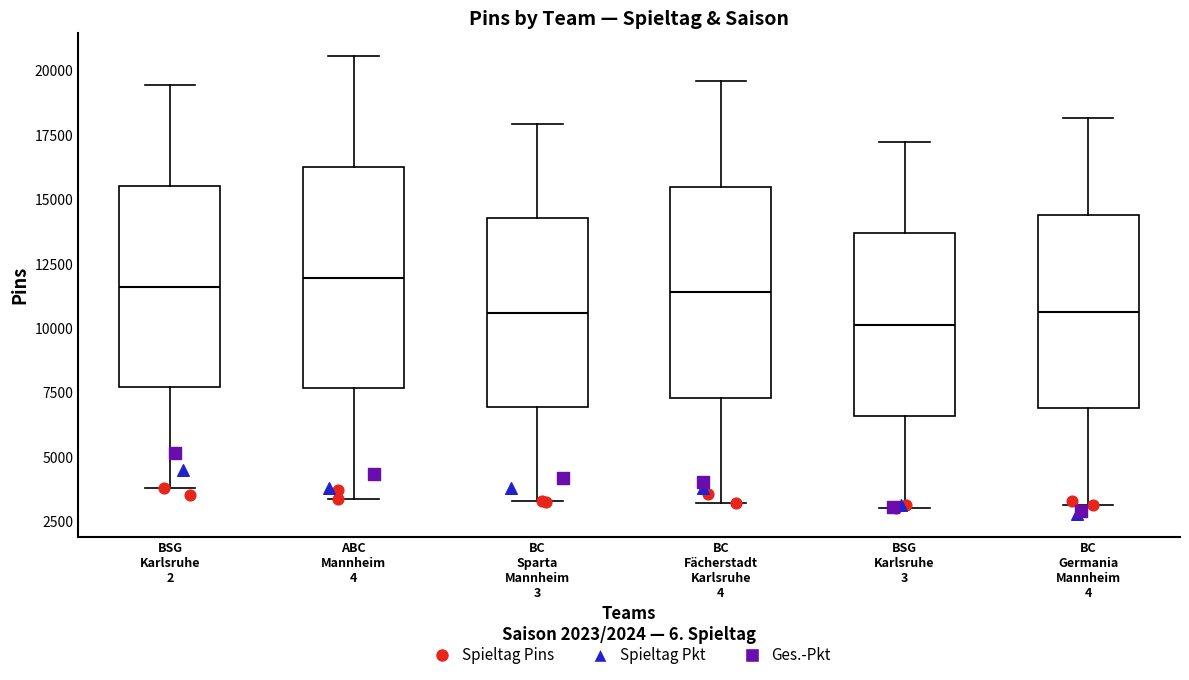

Reading left to right, transcribe this box plot: for each box, give where its median line is, the range the box spans, and where its two whiskers end, as read against the y-axis. The values are not printed on the chart, so give them approximately, as read against the axis.

BSG Karlsruhe 2: median 11500, box 7500 to 15500, whiskers 4000 to 19500
ABC Mannheim 4: median 12000, box 7500 to 16500, whiskers 3500 to 20500
BC Sparta Mannheim 3: median 10500, box 7000 to 14500, whiskers 3500 to 18000
BC Fächerstadt Karlsruhe 4: median 11500, box 7500 to 15500, whiskers 3000 to 19500
BSG Karlsruhe 3: median 10000, box 6500 to 13500, whiskers 3000 to 17000
BC Germania Mannheim 4: median 10500, box 7000 to 14500, whiskers 3000 to 18000